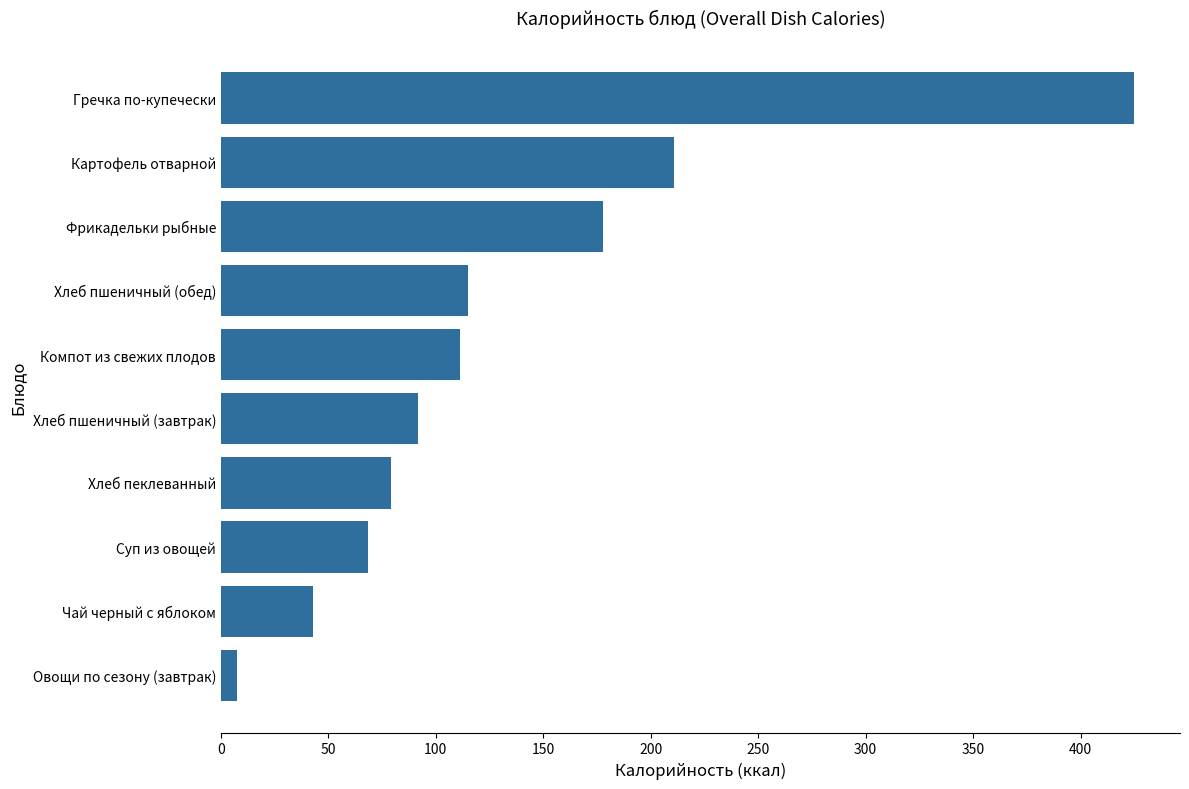

What is the sum of all values?

1329.7